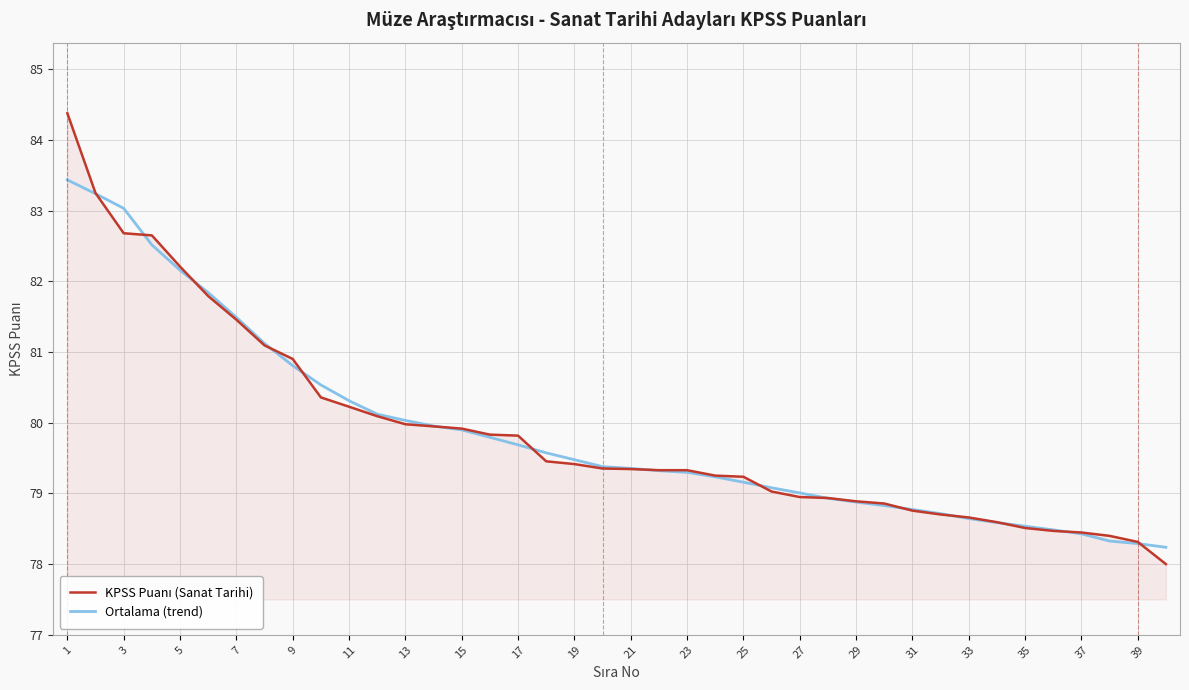

What is the highest value of the Ortalama (trend) series?

83.4